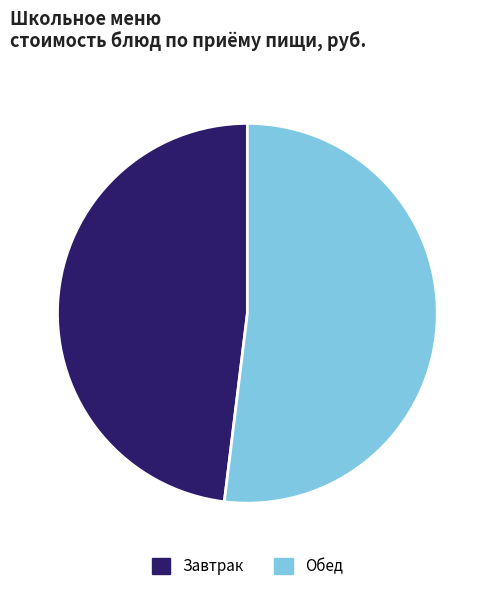

Rank the categories by value from highest to lowest.

Обед, Завтрак